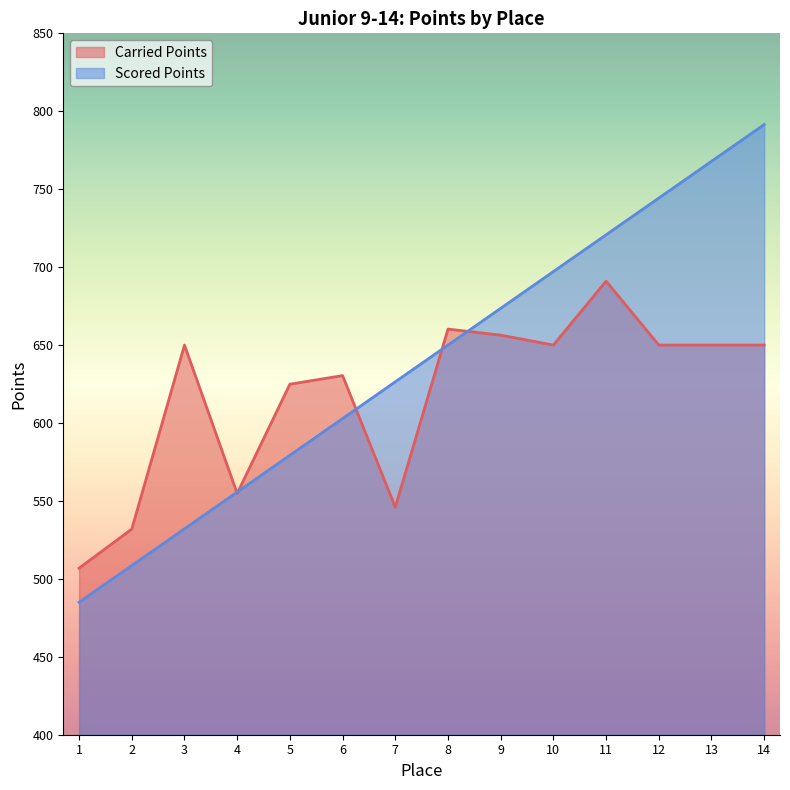

True or false: Scored Points has a value of 1125.9 at 9.

False